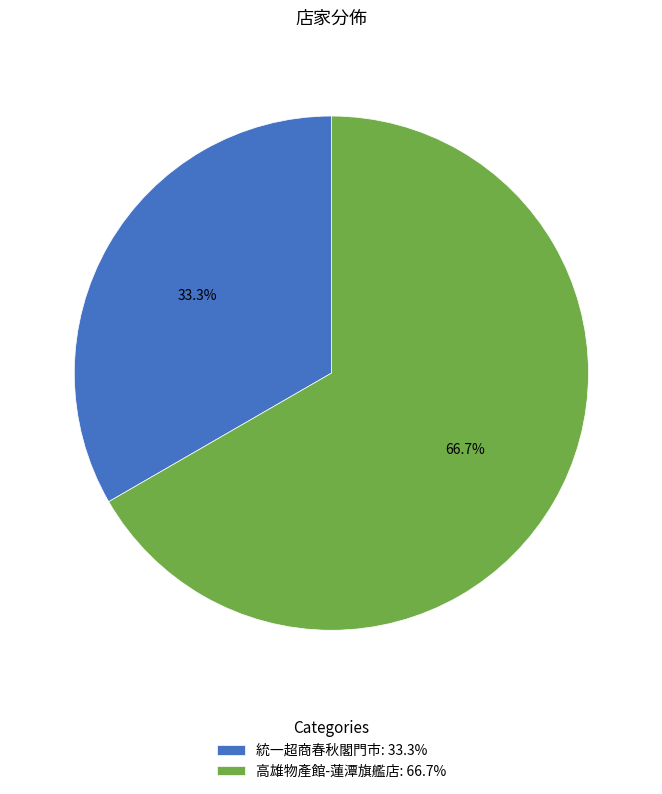

Rank the categories by value from lowest to highest.

統一超商春秋閣門市, 高雄物產館-蓮潭旗艦店